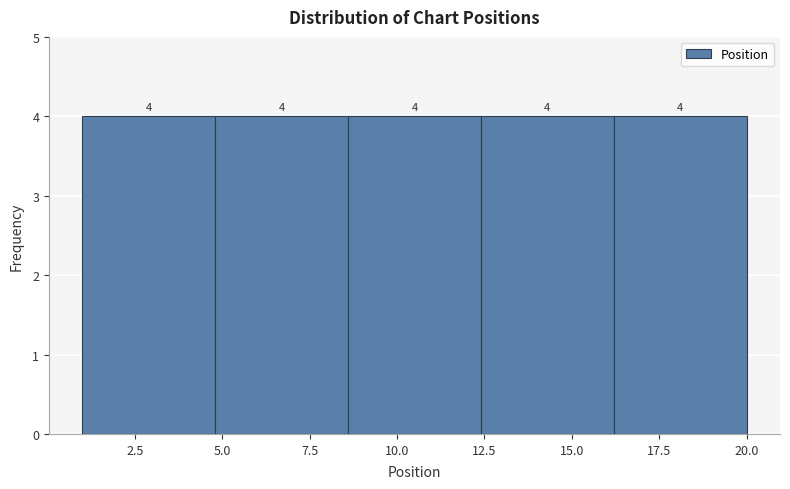

Reading left to right, transcribe this chart: for each bar, give the range it covers on the x-axis and its height. The bar edges are not printed on the chart, so give them approximately, as read against the axis.

1.0 to 4.8: 4
4.8 to 8.6: 4
8.6 to 12.4: 4
12.4 to 16.2: 4
16.2 to 20.0: 4